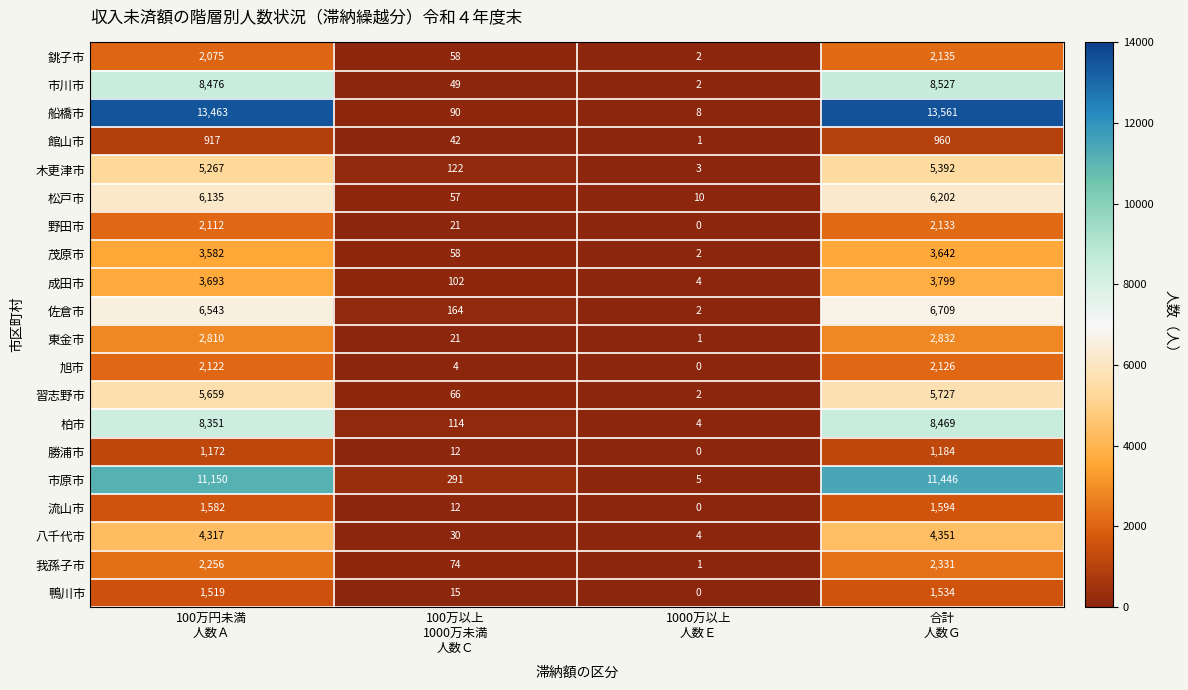

What is the sum of all 館山市 values?

1920